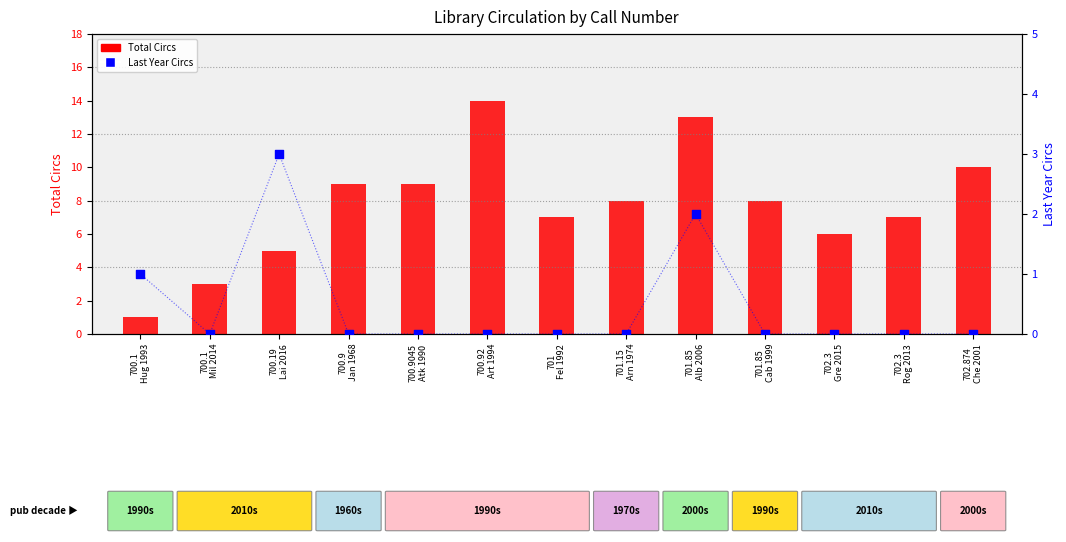

What are all the series names shown in the legend?

Total Circs, Last Year Circs